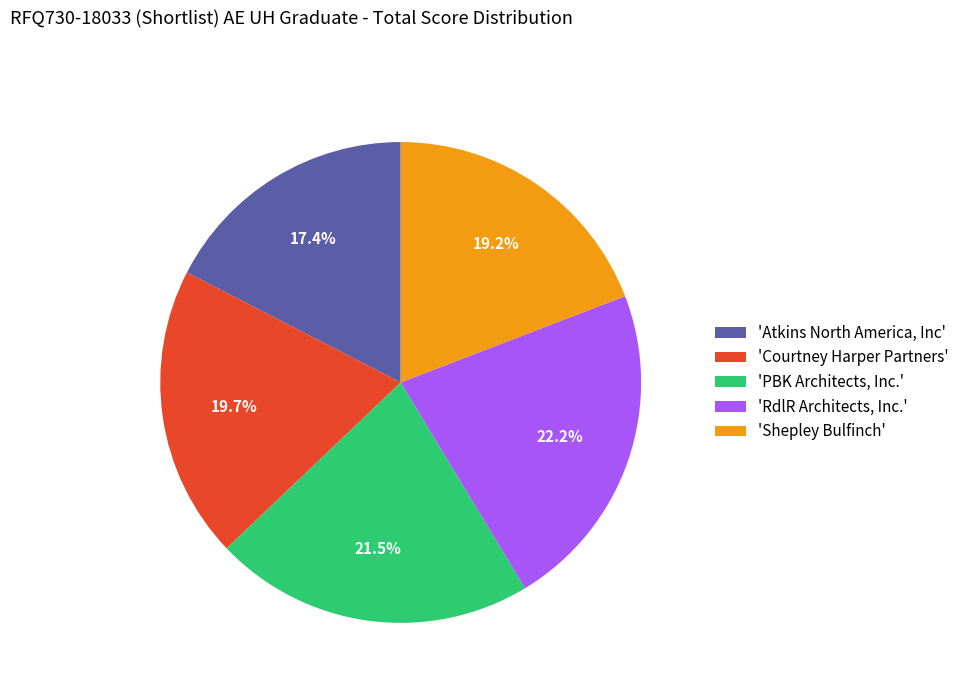

Which category has the biggest portion of the pie?

'RdlR Architects, Inc.'